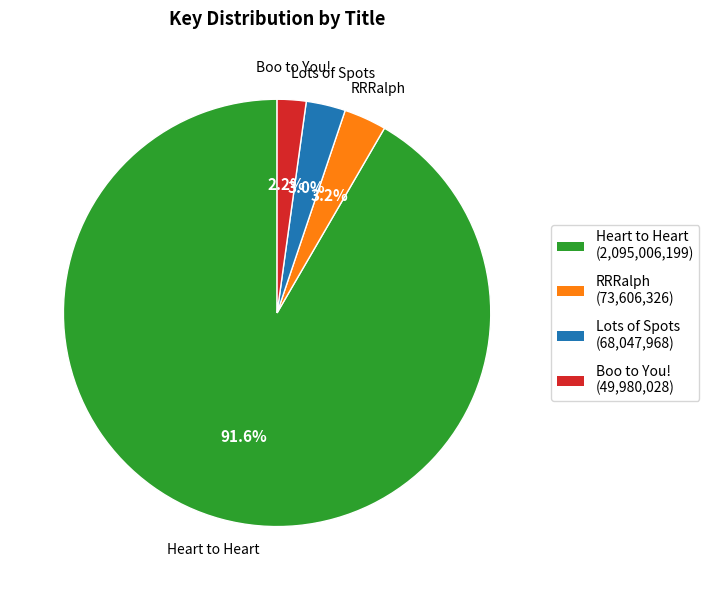

Is there any slice that represents more than half of the pie?

Yes